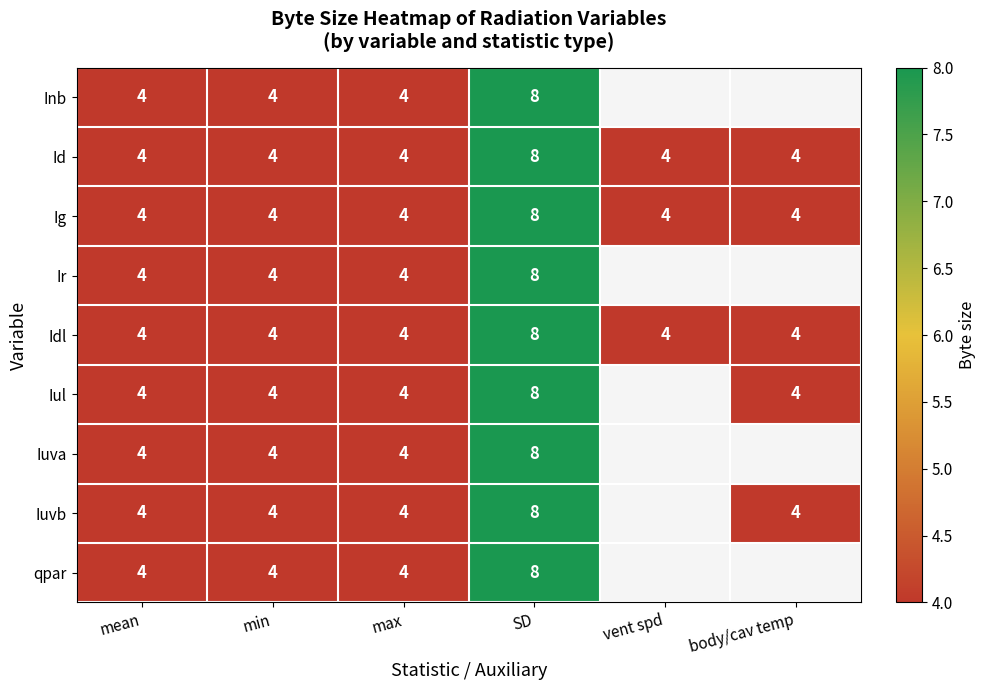

What is the sum of all Idl values?

28